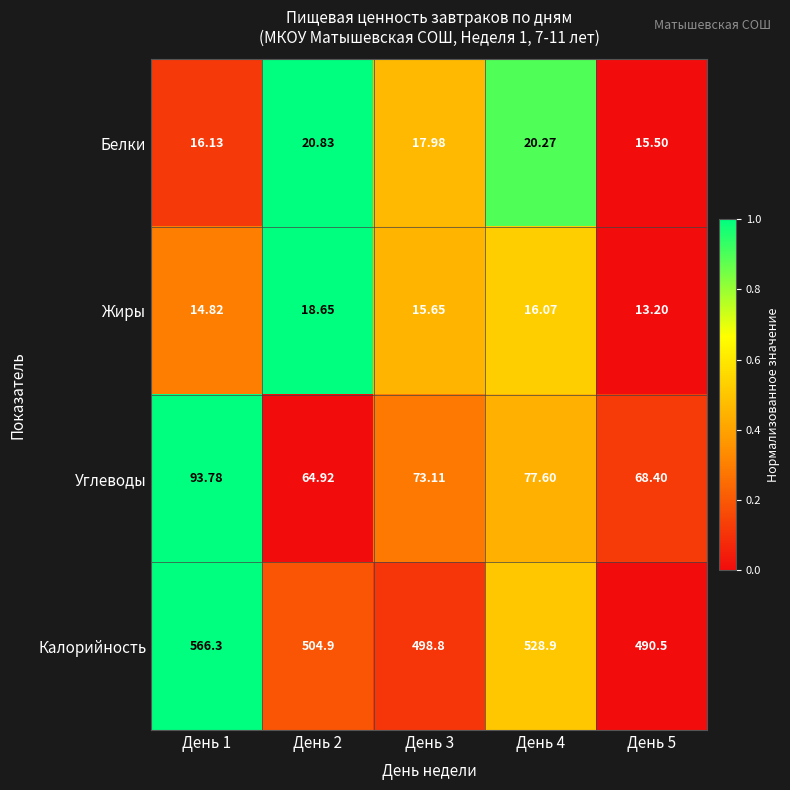

Which series changed the most between День 1 and День 4?

Калорийность